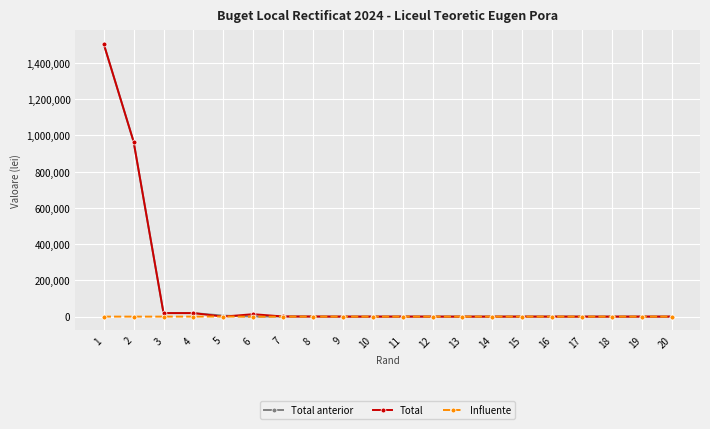

Count the number of categories in the chart.

20